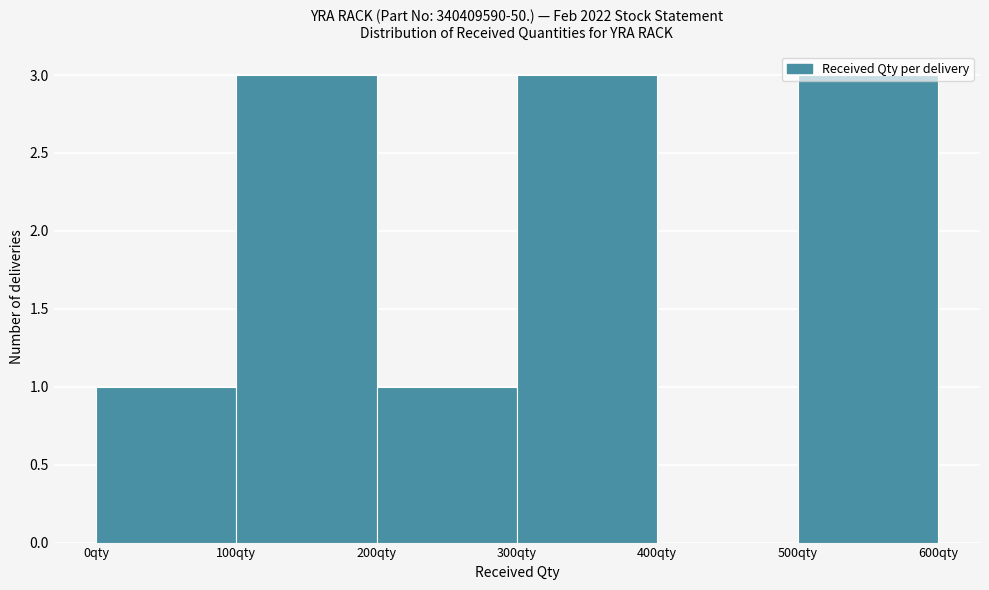

Reading left to right, list every bar in this chart as the range it spans on the x-axis followed by its height. The values are not printed on the chart, so give them approximately, as read against the axis.

0 to 100: 1
100 to 200: 3
200 to 300: 1
300 to 400: 3
400 to 500: 0
500 to 600: 3